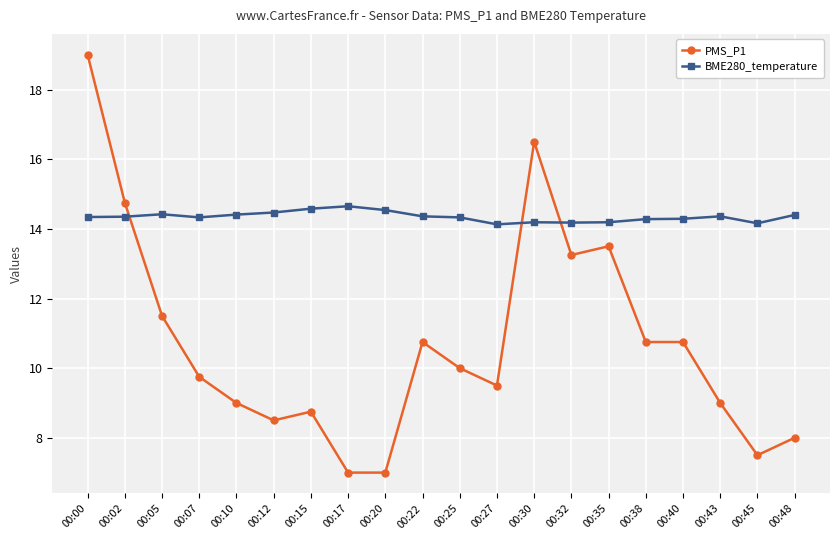

What is the value of the BME280_temperature point at the 15th from the left?

14.2